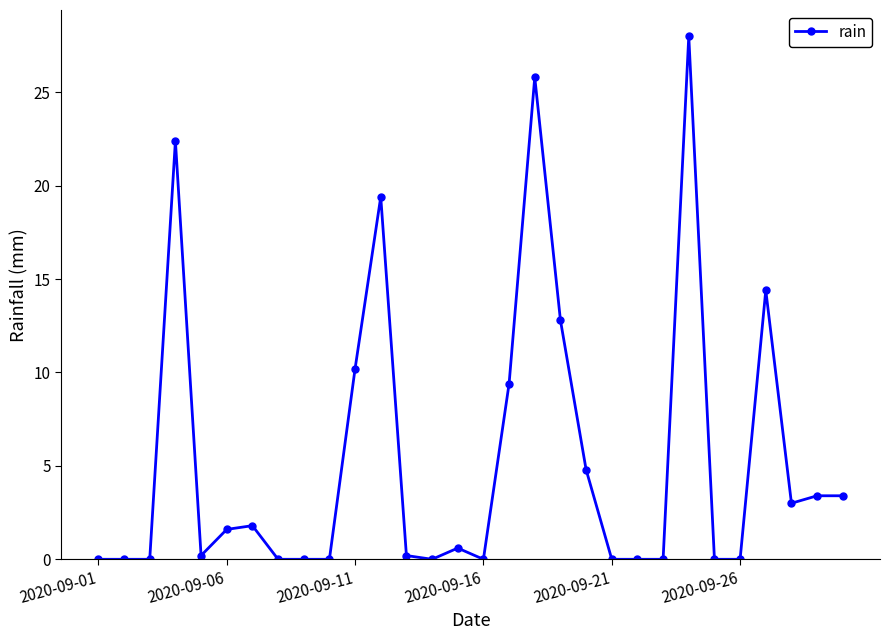

True or false: the data has more than 0 interior local peaks.

True